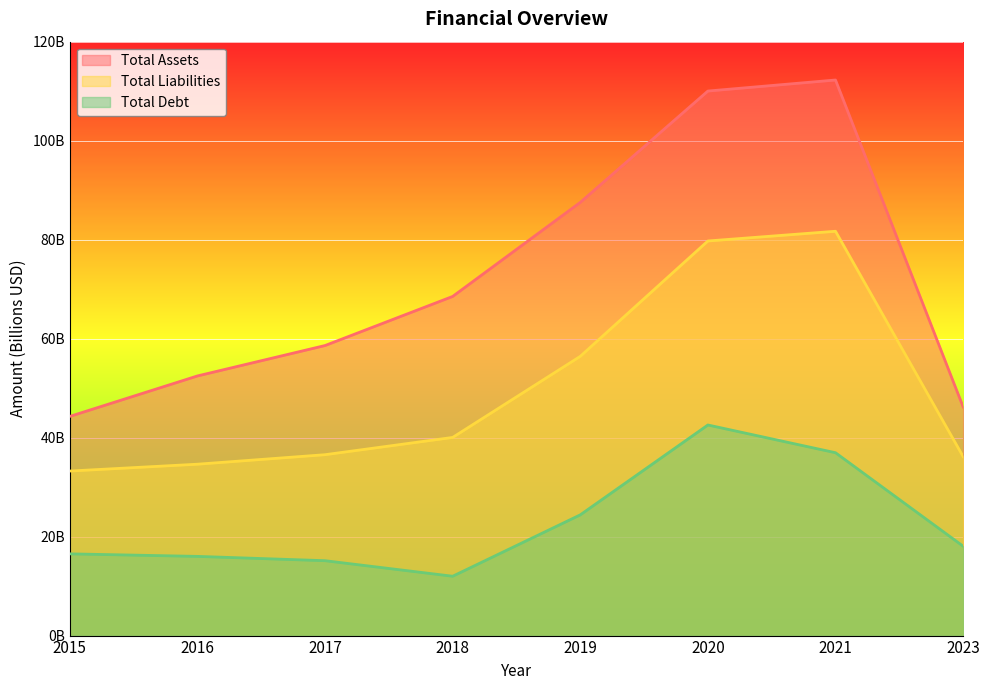

Reading left to right, transcribe all the data shown in this chart.

Total Assets: 2015=44284680000	2016=52458550000	2017=58603800000	2018=68523920000	2019=87530360000	2020=110022730000	2021=112253230000	2023=46209020000
Total Liabilities: 2015=33245330000	2016=34626970000	2017=36548460000	2018=40036200000	2019=56418030000	2020=79728230000	2021=81692330000	2023=36167500000
Total Debt: 2015=16512350000	2016=16002910000	2017=15130440000	2018=11990180000	2019=24393020000	2020=42550620000	2021=36946060000	2023=18061140000